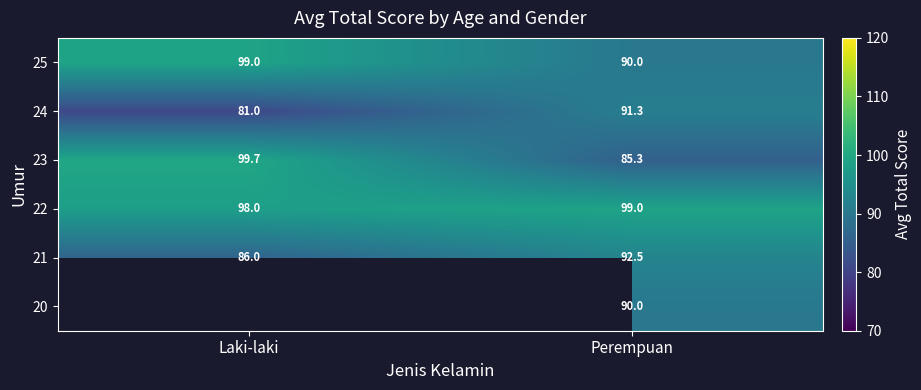

What is the difference between the highest and lowest values at Perempuan?

13.7